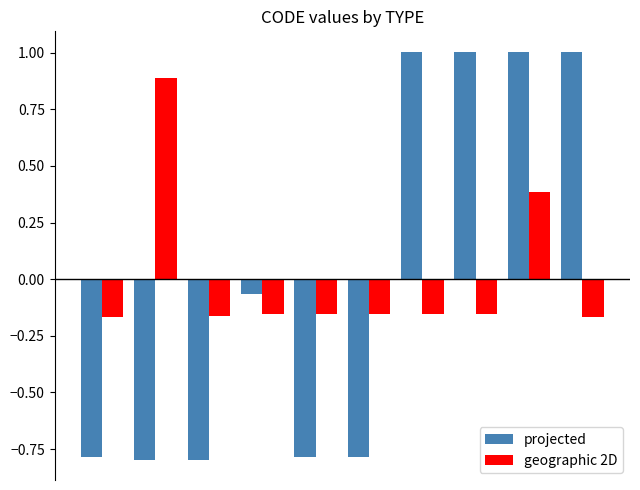

Which series has the largest range (max minus min)?

projected